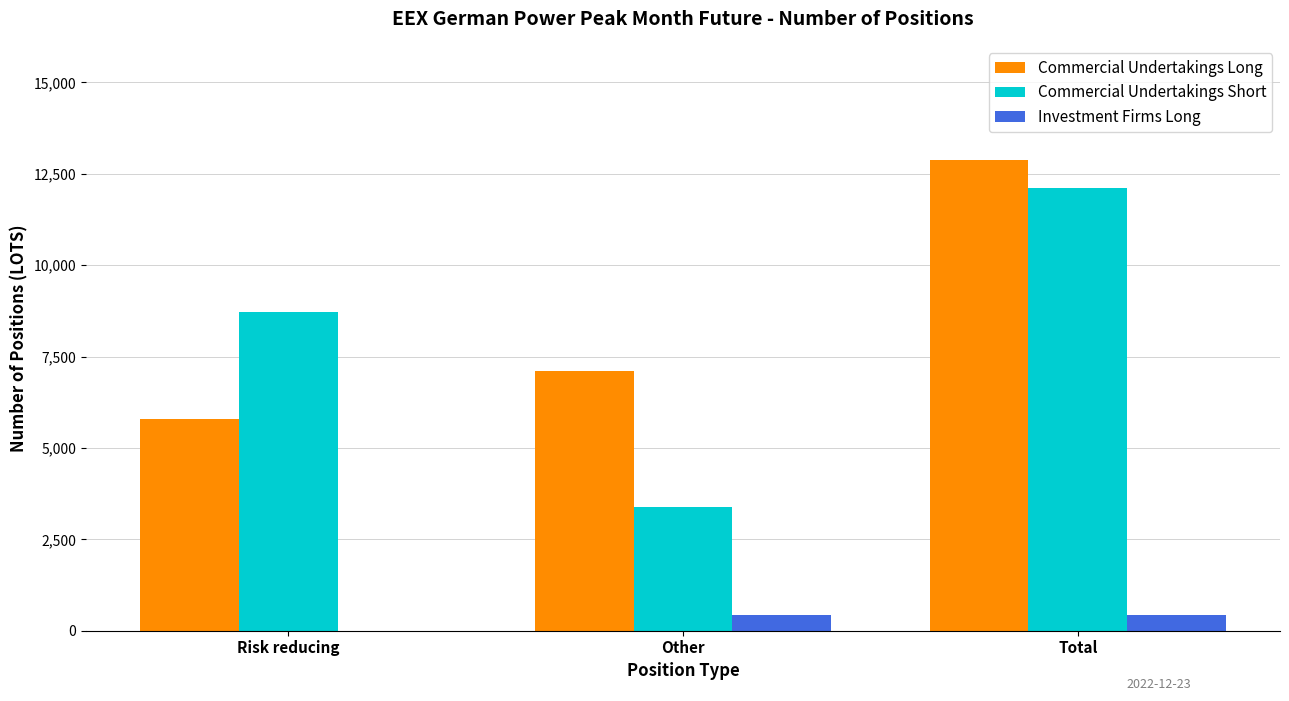

What are all the series names shown in the legend?

Commercial Undertakings Long, Commercial Undertakings Short, Investment Firms Long